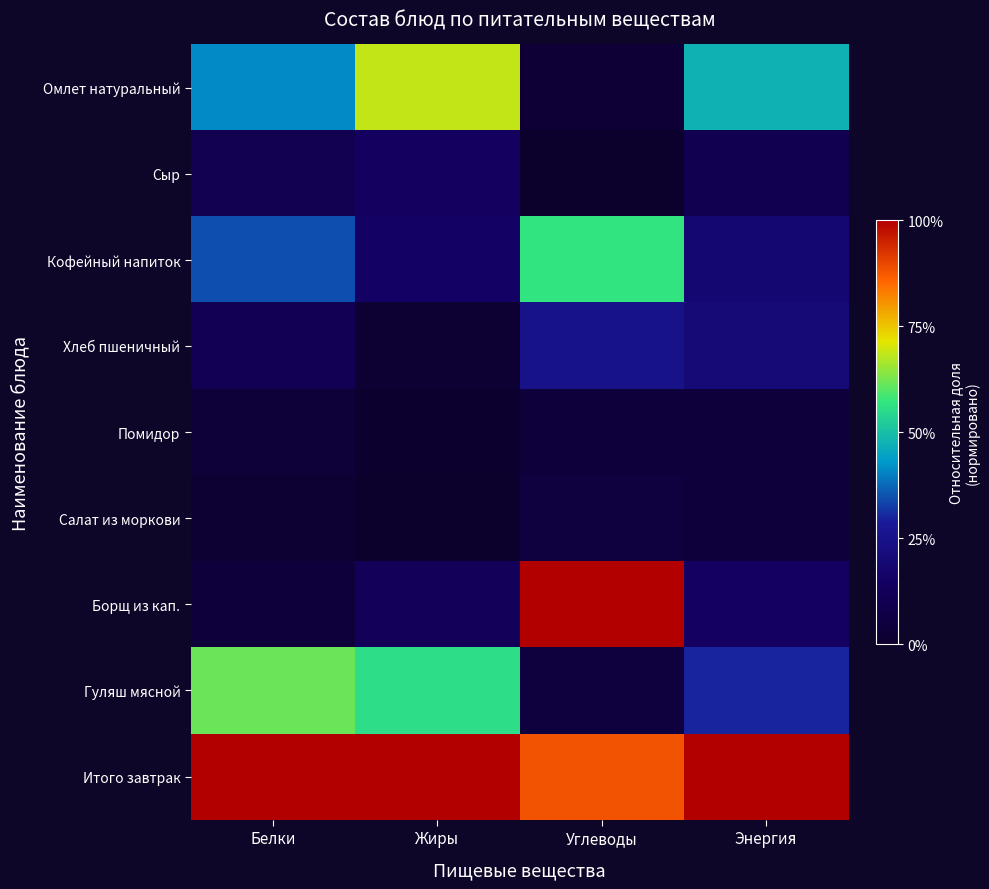

Reading left to right, transcribe all the data shown in this chart.

Омлет натуральный: Белки=0.4	Жиры=0.7	Углеводы=0.0	Энергия=0.5
Сыр: Белки=0.1	Жиры=0.1	Углеводы=0.0	Энергия=0.1
Кофейный напиток: Белки=0.3	Жиры=0.2	Углеводы=0.6	Энергия=0.2
Хлеб пшеничный: Белки=0.1	Жиры=0.0	Углеводы=0.2	Энергия=0.2
Помидор: Белки=0.0	Жиры=0.0	Углеводы=0.0	Энергия=0.0
Салат из моркови: Белки=0.0	Жиры=0.0	Углеводы=0.1	Энергия=0.0
Борщ из кап.: Белки=0.0	Жиры=0.1	Углеводы=1.0	Энергия=0.1
Гуляш мясной: Белки=0.6	Жиры=0.6	Углеводы=0.0	Энергия=0.3
Итого завтрак: Белки=1.0	Жиры=1.0	Углеводы=0.9	Энергия=1.0